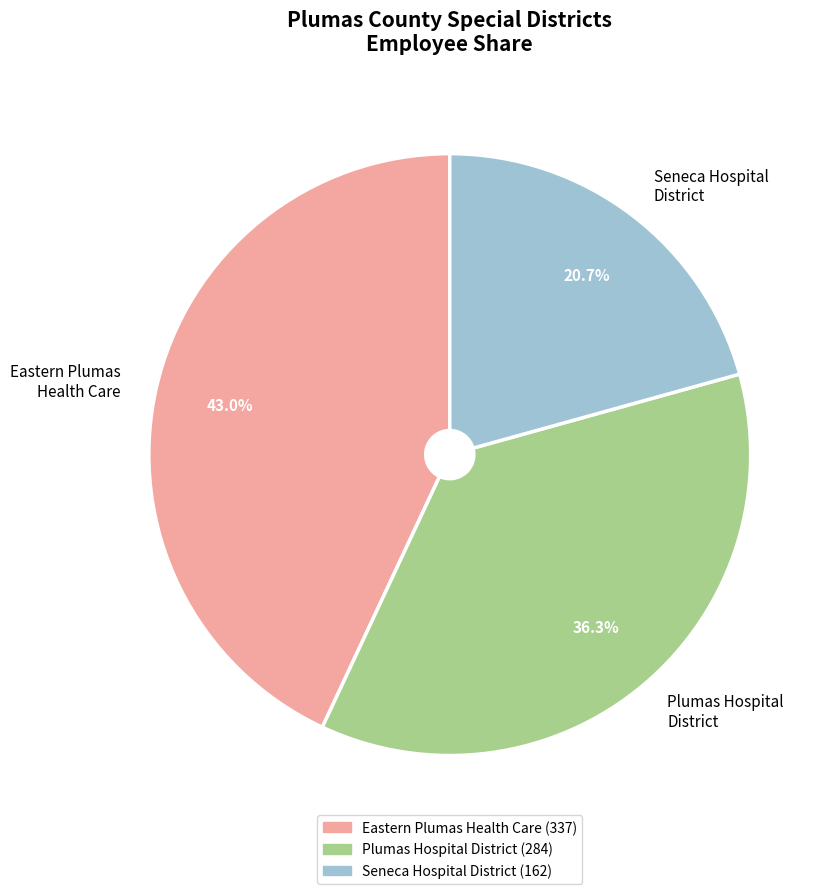

Is there any slice that represents more than half of the pie?

No